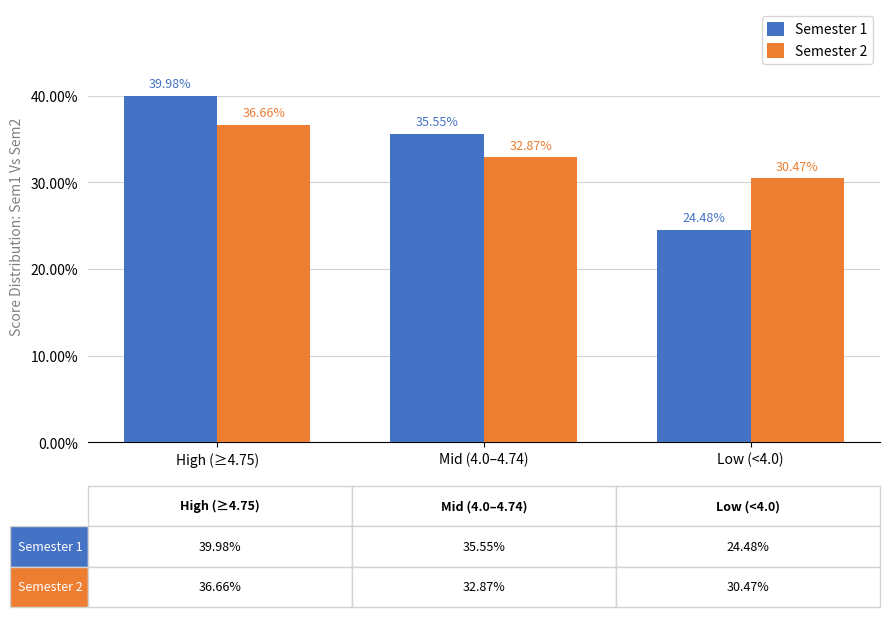

What is the approximate value of Semester 1 at Low (<4.0)?

0.2